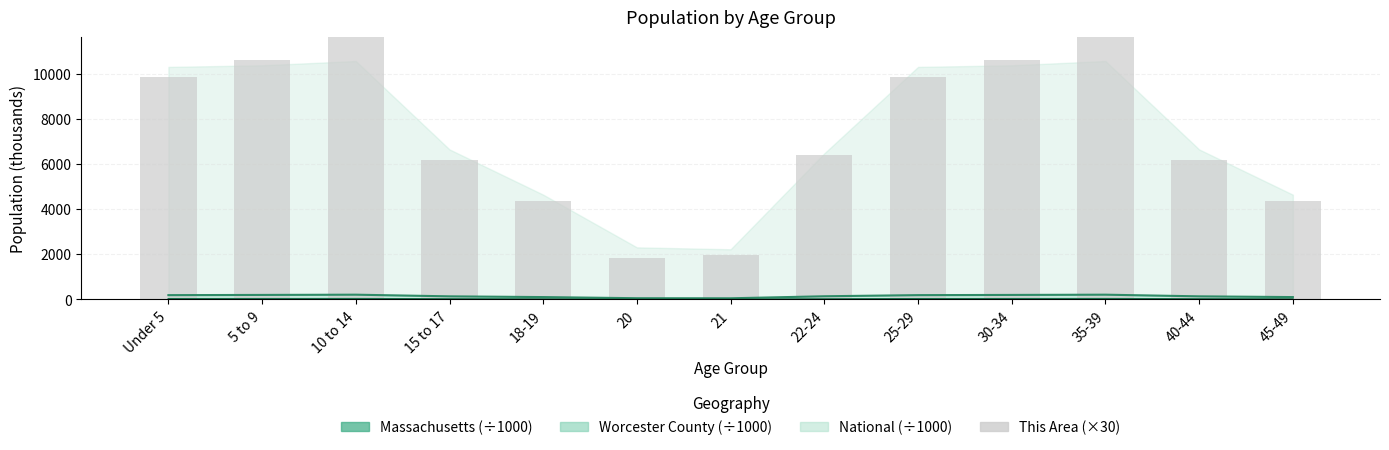

How many data points are less than 6420?

6